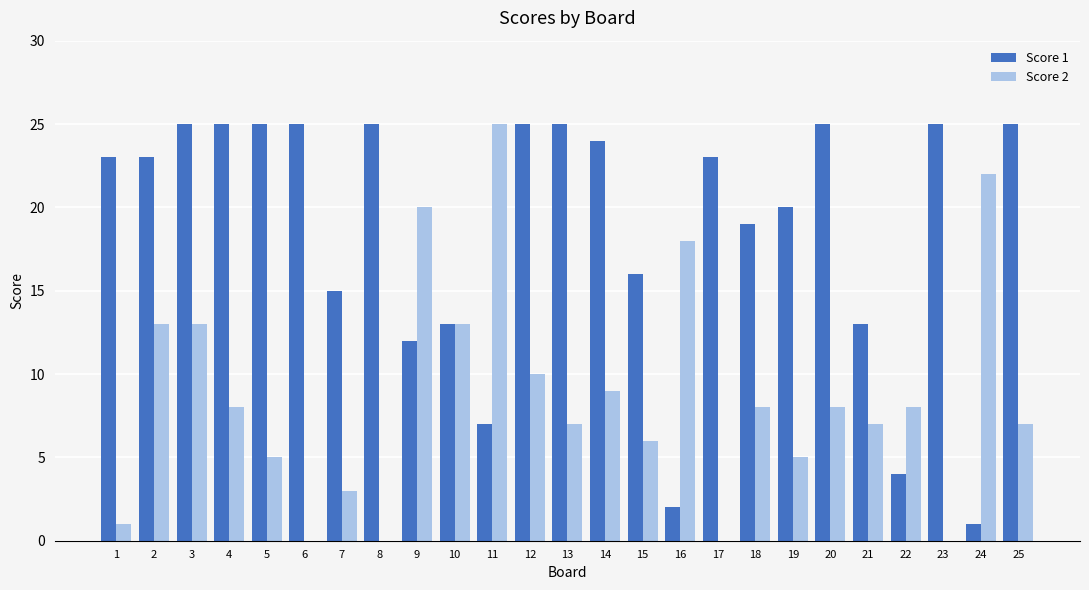

The Score 1 series shows 7 at 11. True or false?

True